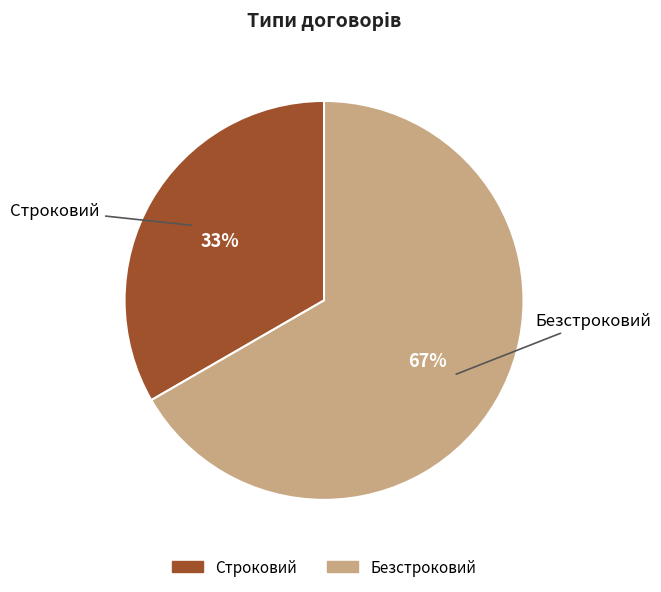

To the nearest percent, what portion does Безстроковий represent?

67%